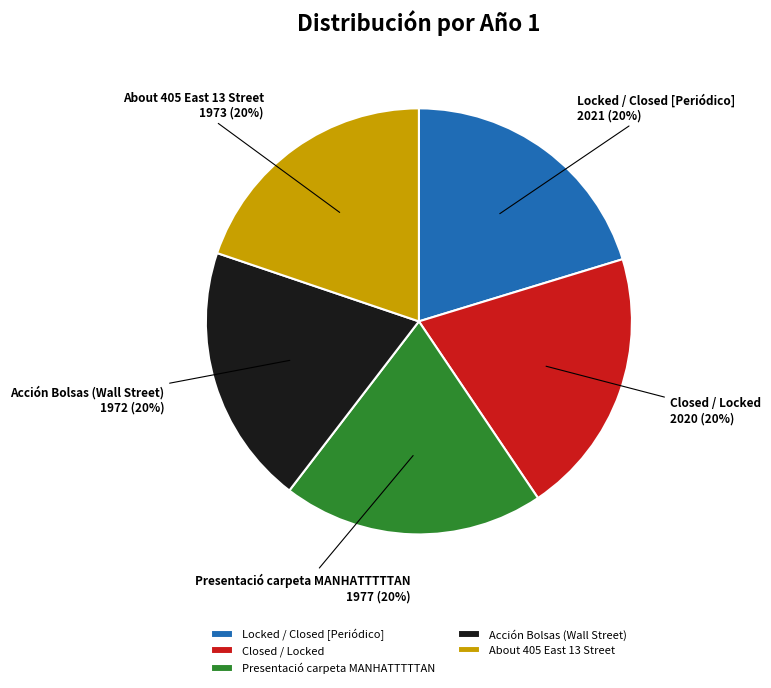

Is the sum of Locked / Closed [Periódico] and Presentació carpeta MANHATTTTTAN greater than half?

No